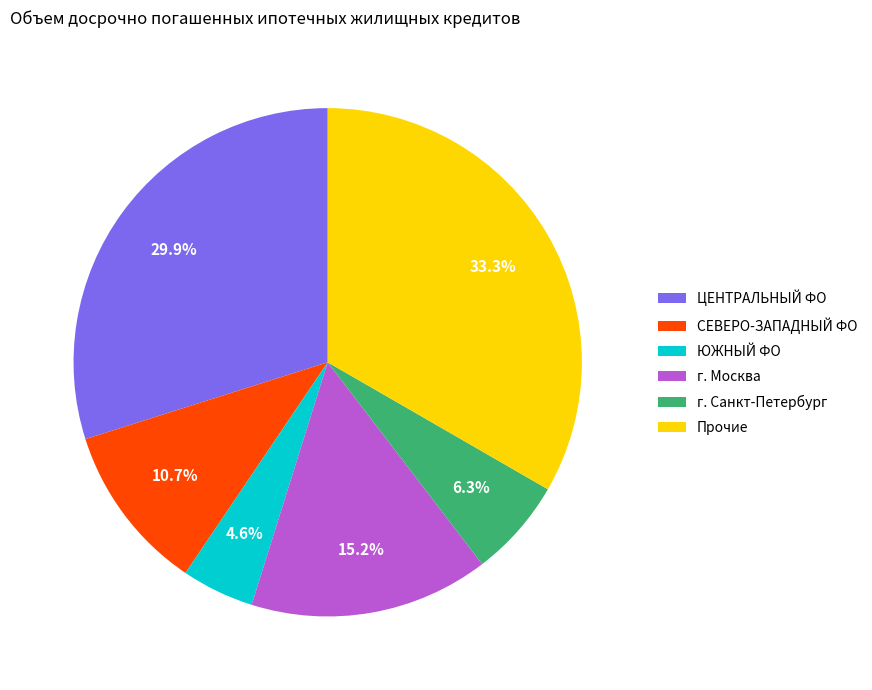

What is the total percentage of г. Санкт-Петербург and г. Москва?

21.5%